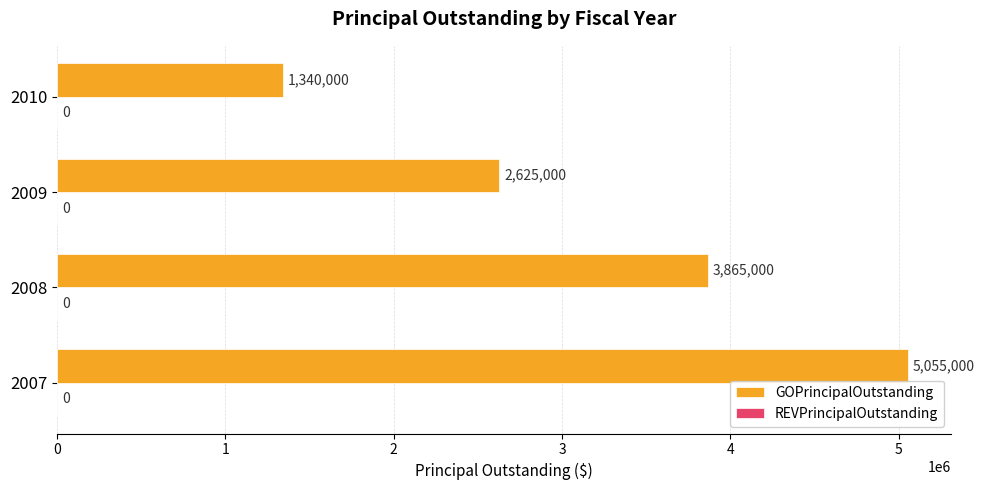

Reading bottom to top, extract all data points from this chart.

2007=5055000	2008=3865000	2009=2625000	2010=1340000